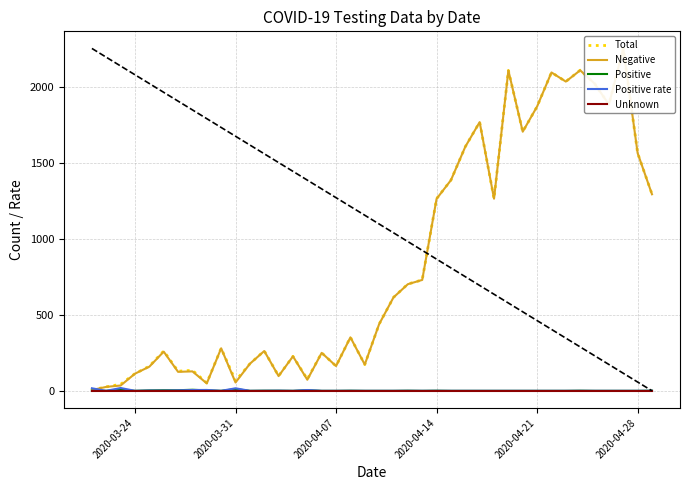

What is the value of the Negative point at the 32nd from the left?

1872.0